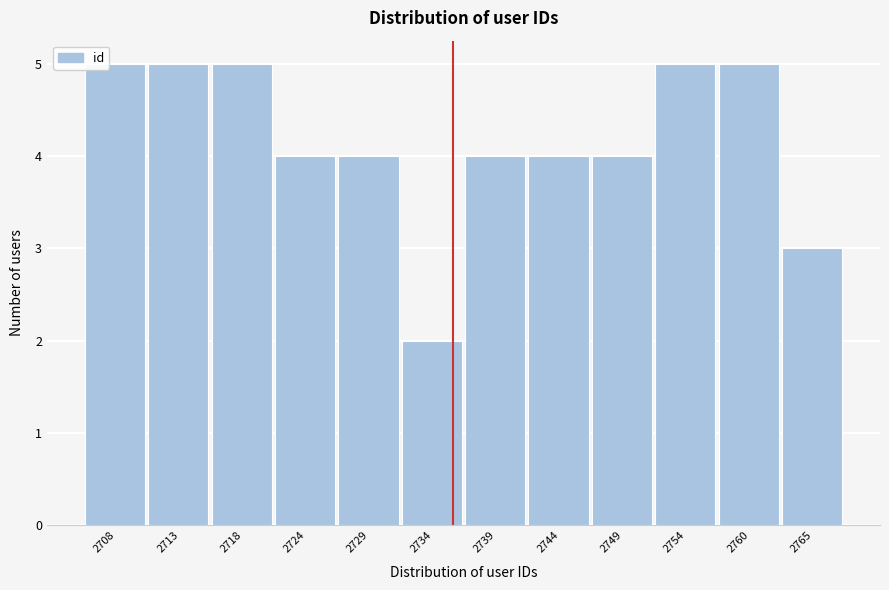

Reading left to right, transcribe all the data shown in this chart.

2708=5	2713=5	2718=5	2724=4	2729=4	2734=2	2739=4	2744=4	2749=4	2754=5	2760=5	2765=3